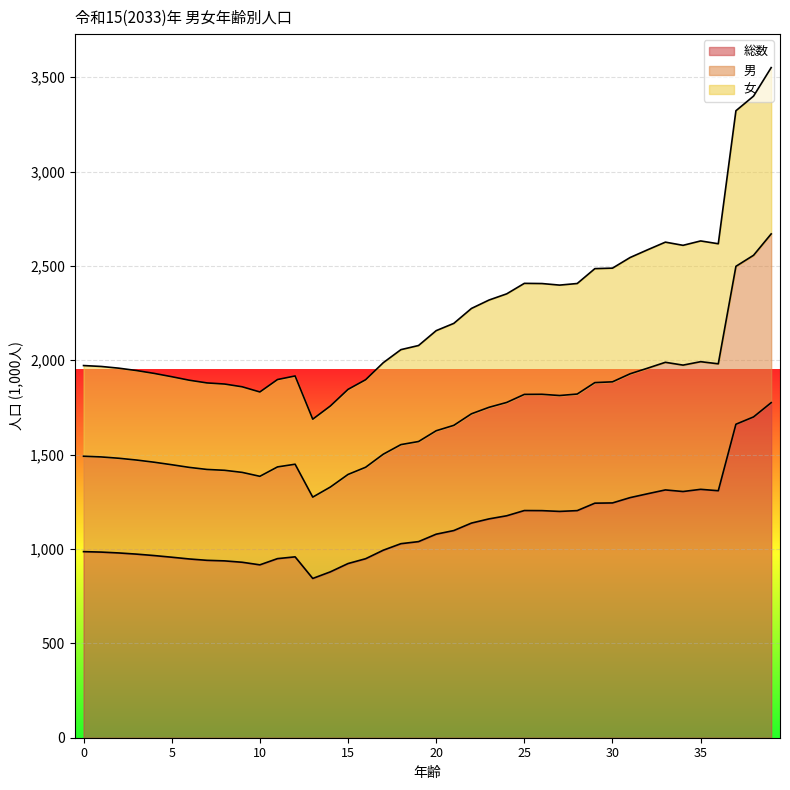

What is the total value across all series at 10?

1832.1